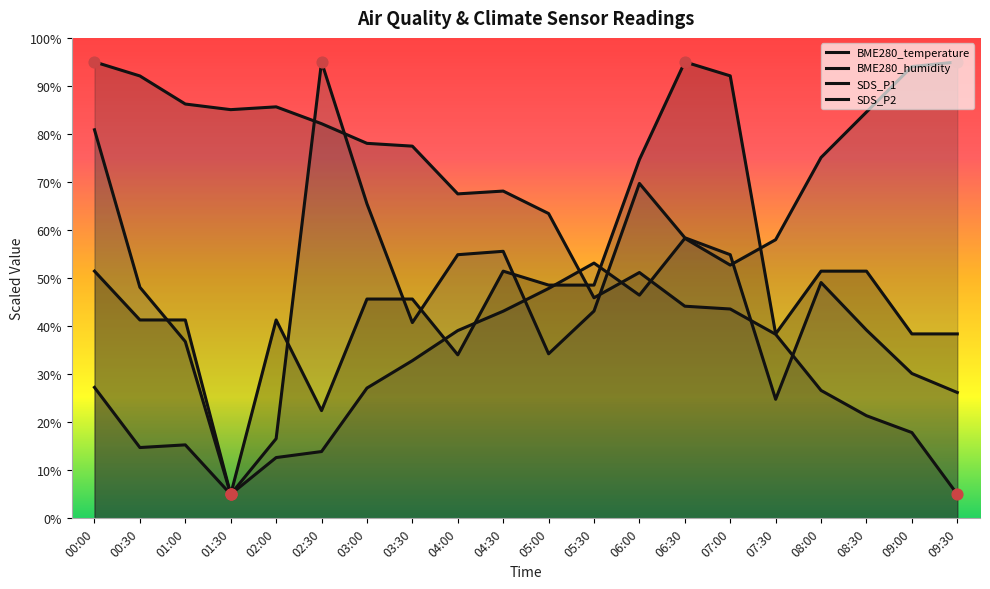

Which series has the largest Y range (max minus min)?

BME280_temperature